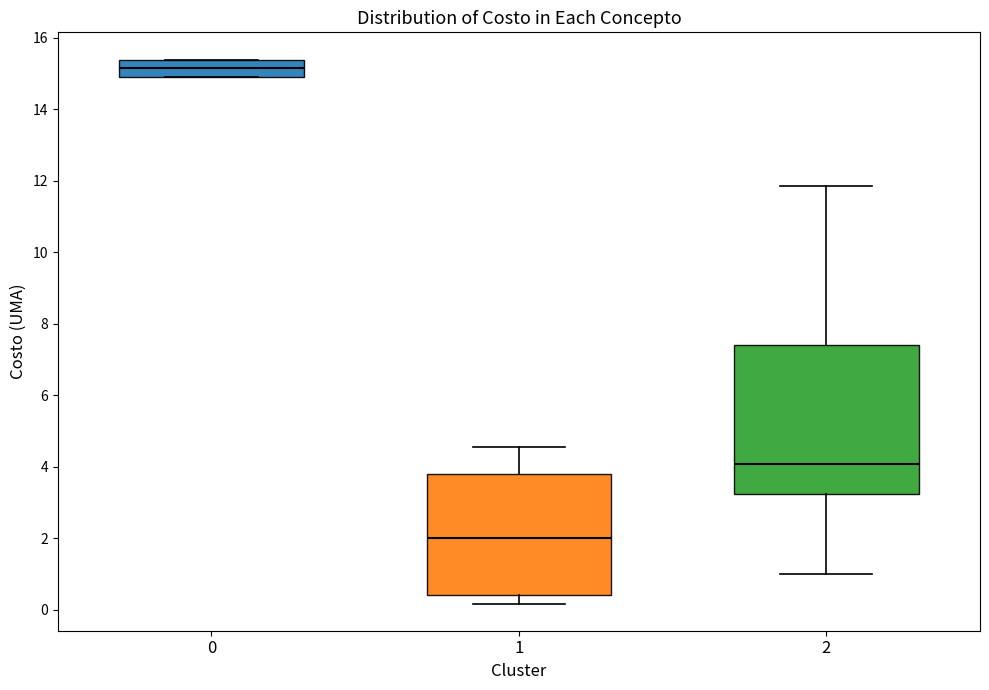

Reading left to right, read every box against the y-axis: the position of its median line, the range the box covers, and the ends of its whiskers. The values are not printed on the chart, so give them approximately, as read against the axis.

0: median 15.2, box 15.0 to 15.4, whiskers 15.0 to 15.4
1: median 2.0, box 0.4 to 3.8, whiskers 0.2 to 4.6
2: median 4.0, box 3.2 to 7.4, whiskers 1.0 to 11.8